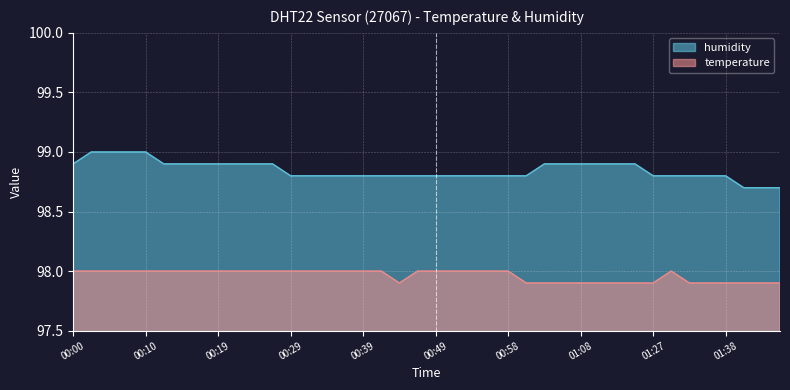

How many lines are shown in the chart?

2